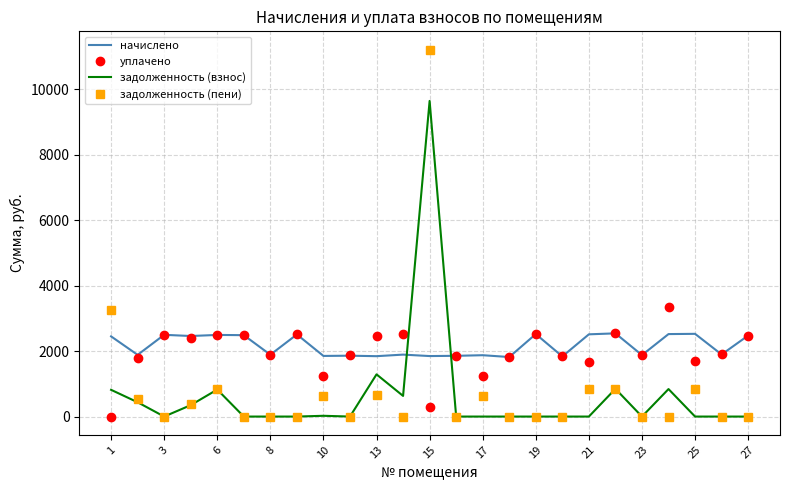

True or false: уплачено and задолженность (взнос) intersect in this chart.

True